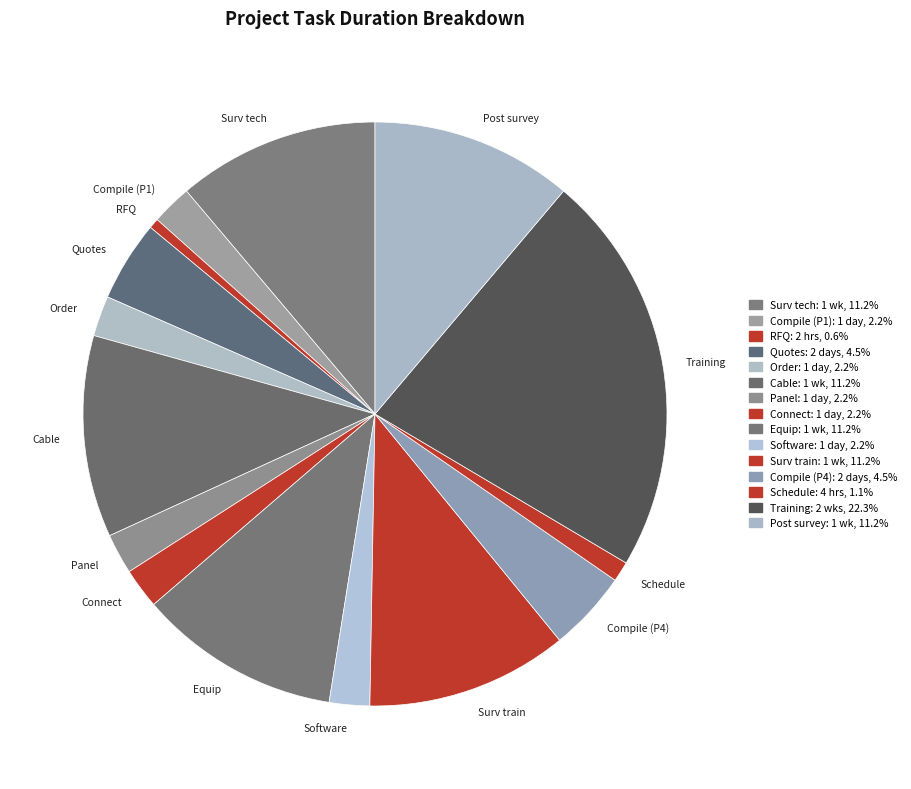

Does Quotes account for over 50% of the chart?

No